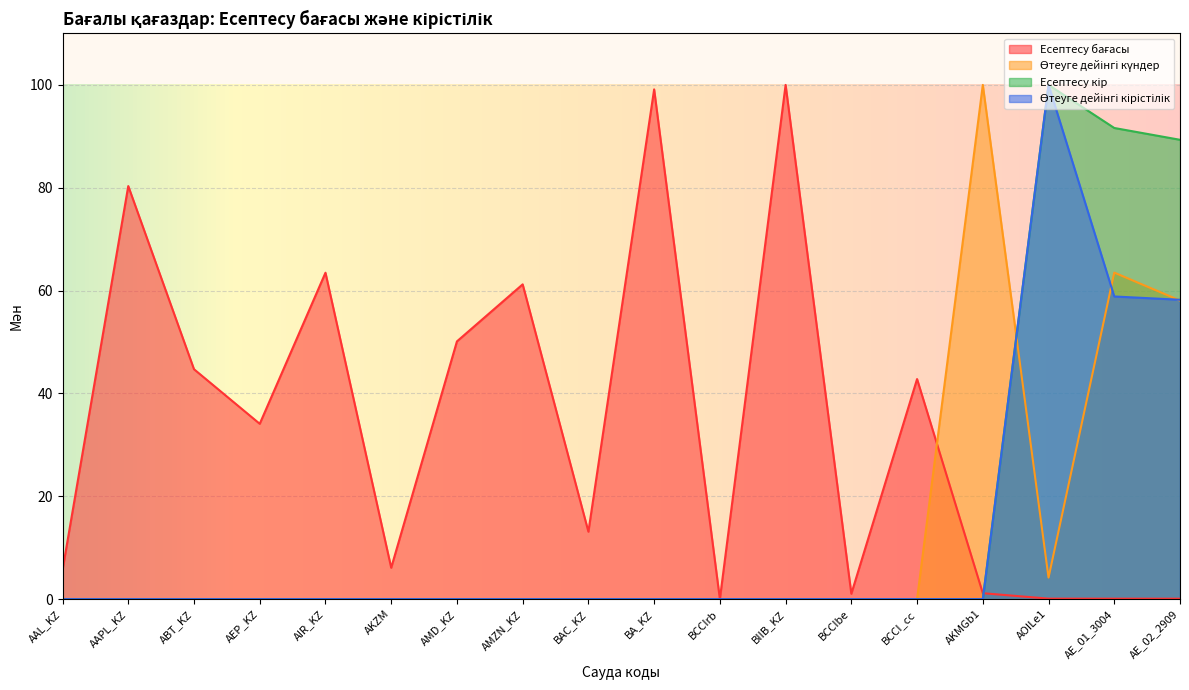

At which category is the sum across all series the highest?

AE_01_3004